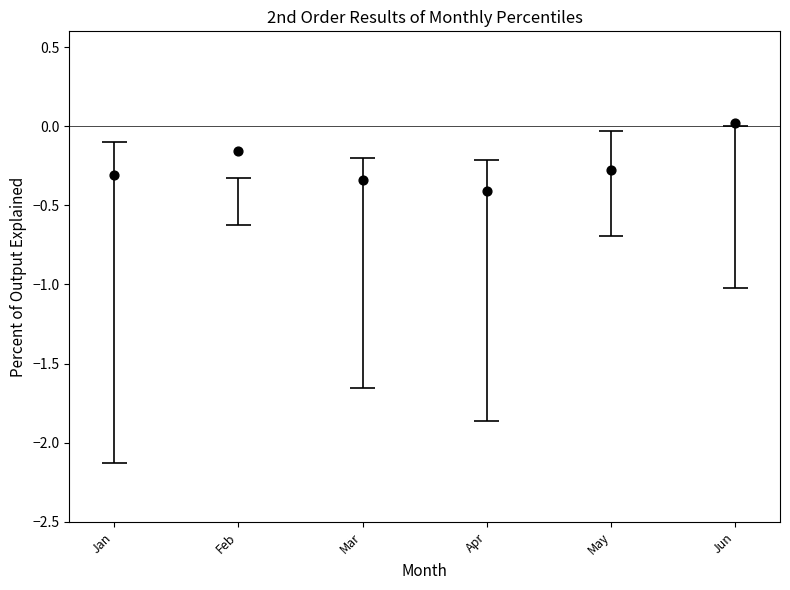

Between May and Jun, which is larger?

Jun